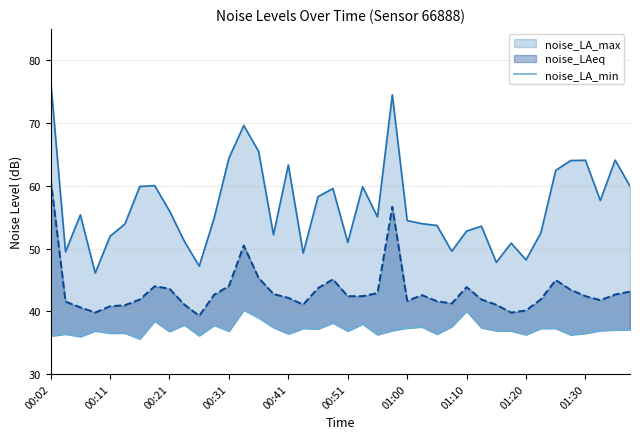

What is the sum of the values at 17 and 18?

74.5